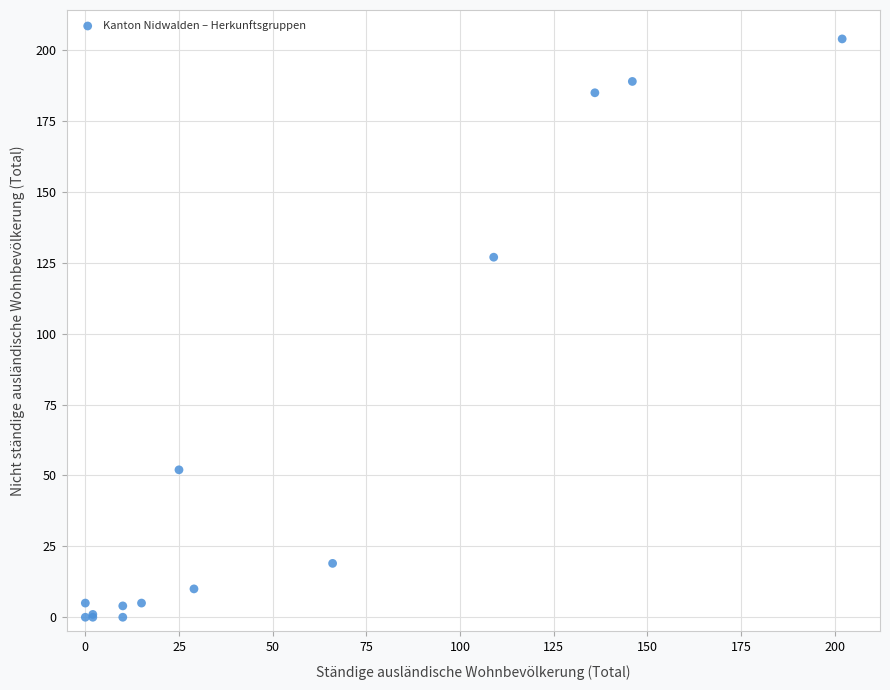

What Y value in the scatter plot is closest to 102?

127